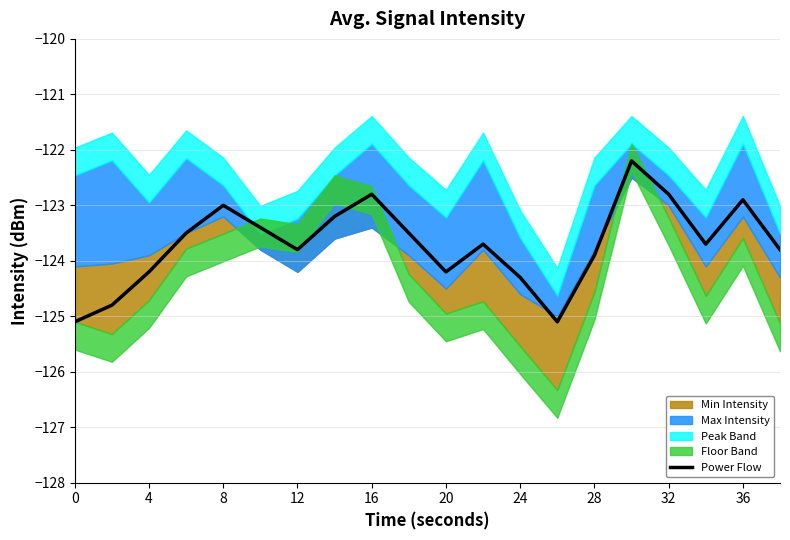

The value of Power Flow at 12 is -212.2. True or false?

False